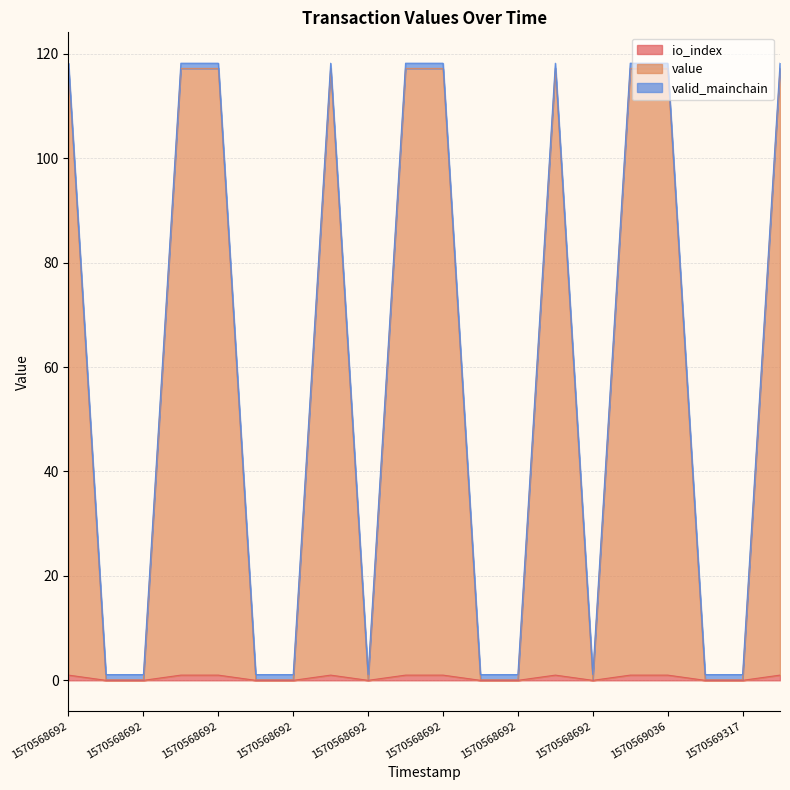

What is the approximate value of value at 1570568692?

1.1